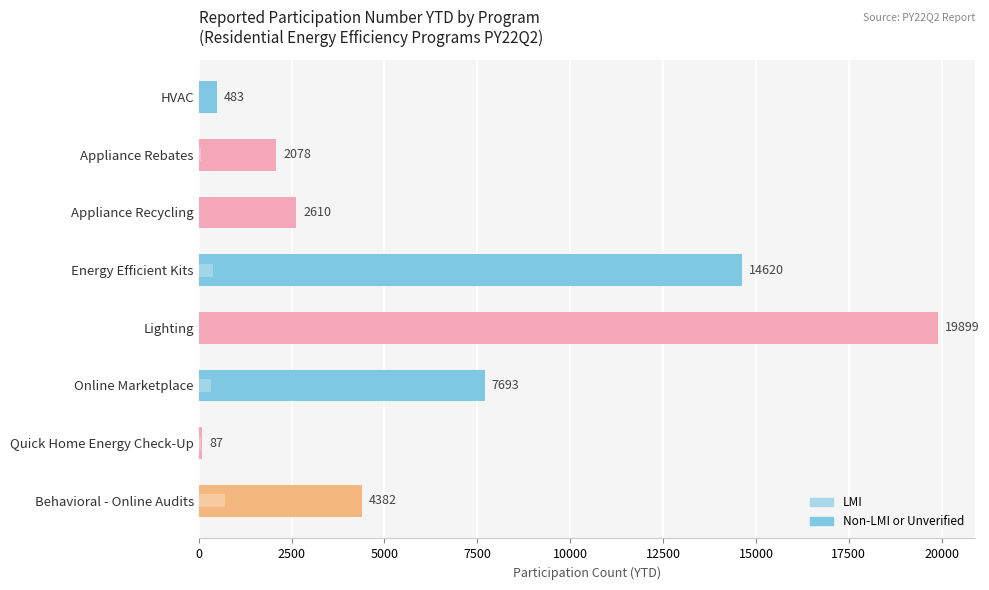

Reading left to right, what are all the values shown in this chart?

Non-LMI or Unverified: 483	2078	2610	14620	19899	7693	87	4382
LMI: 1	57	7	380	0	323	61	718